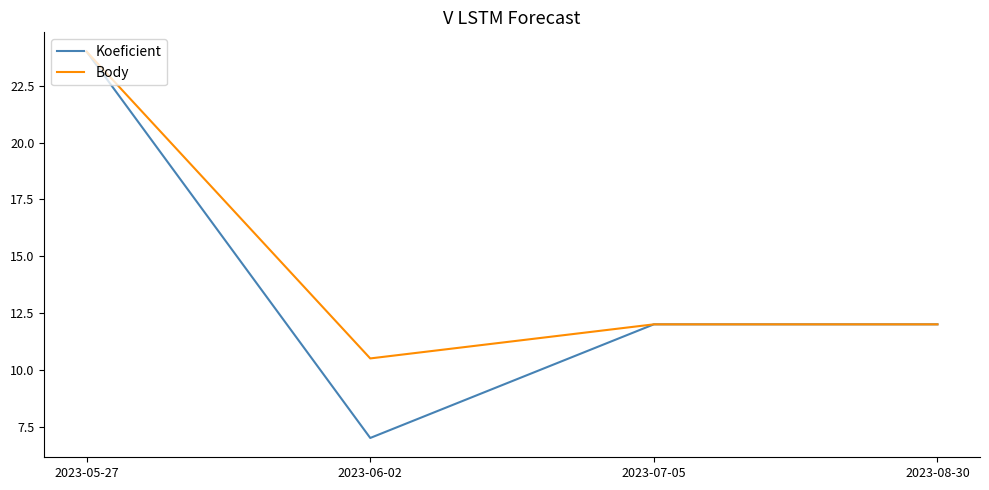

How many lines are shown in the chart?

2